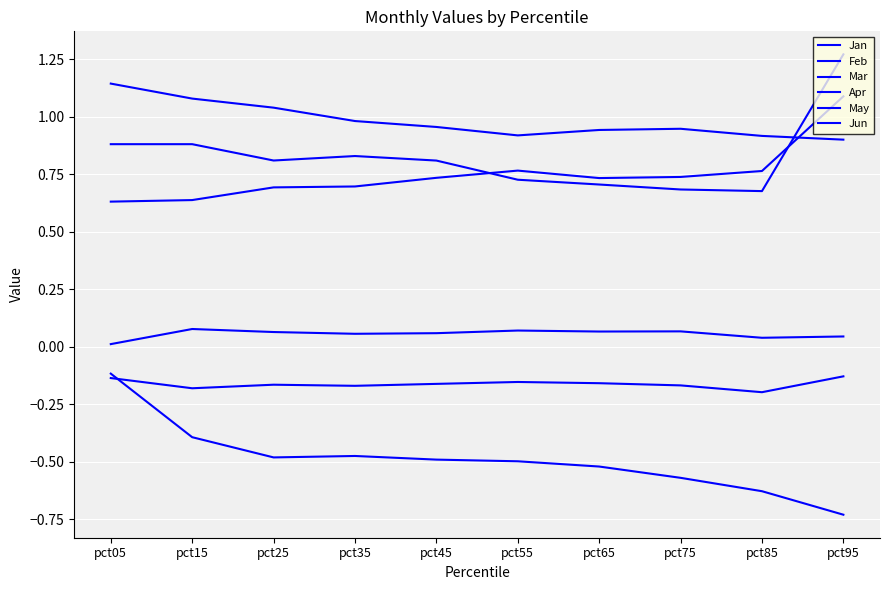

How many lines are shown in the chart?

6